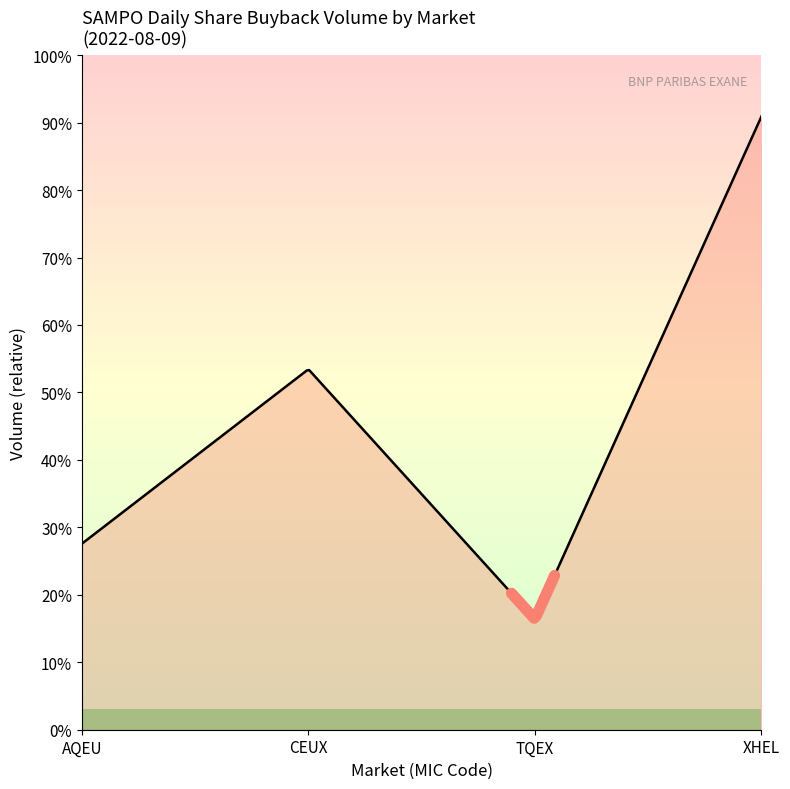

Is it true that CEUX equals 8497 at CEUX?

False